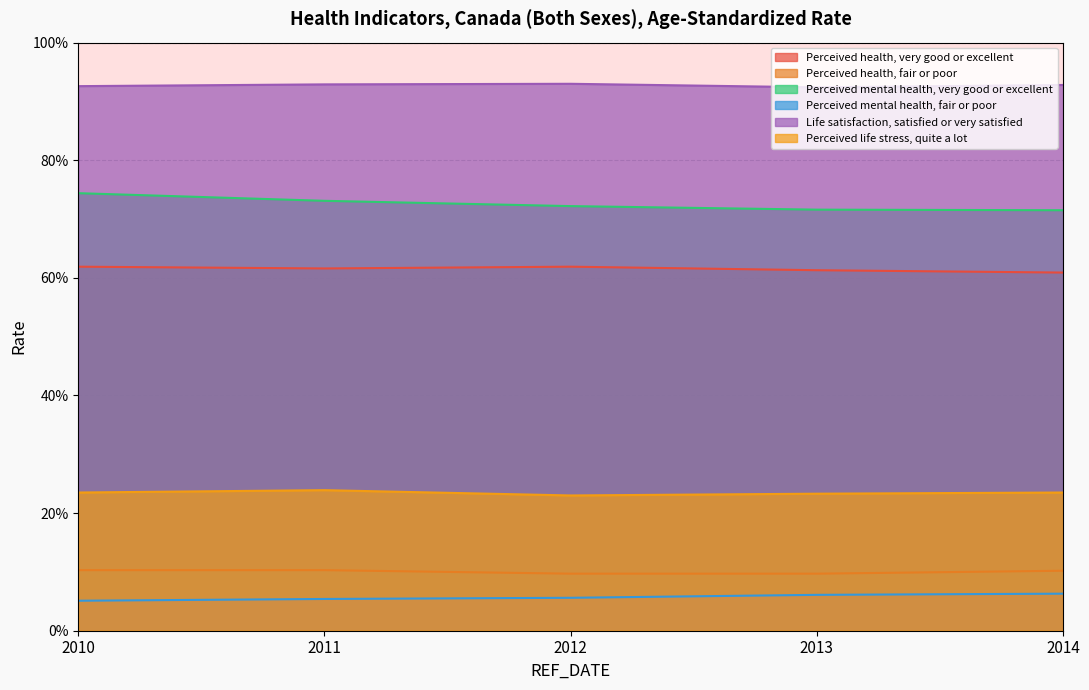

Reading right to left, transcribe all the data shown in this chart.

Perceived health, very good or excellent: 2014=60.9	2013=61.3	2012=61.9	2011=61.6	2010=61.9
Perceived health, fair or poor: 2014=10.2	2013=9.7	2012=9.7	2011=10.3	2010=10.3
Perceived mental health, very good or excellent: 2014=71.5	2013=71.6	2012=72.2	2011=73.1	2010=74.4
Perceived mental health, fair or poor: 2014=6.3	2013=6.1	2012=5.6	2011=5.4	2010=5.1
Life satisfaction, satisfied or very satisfied: 2014=92.8	2013=92.4	2012=93.0	2011=92.9	2010=92.6
Perceived life stress, quite a lot: 2014=23.5	2013=23.3	2012=23.0	2011=23.9	2010=23.5